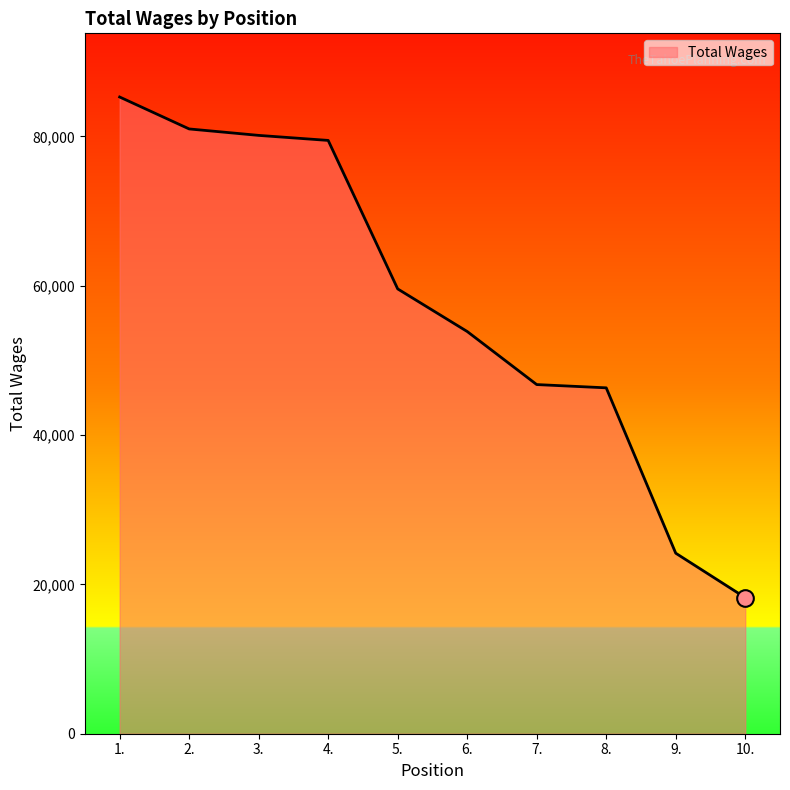

What is the change in value from 2. to 8.?

-34669